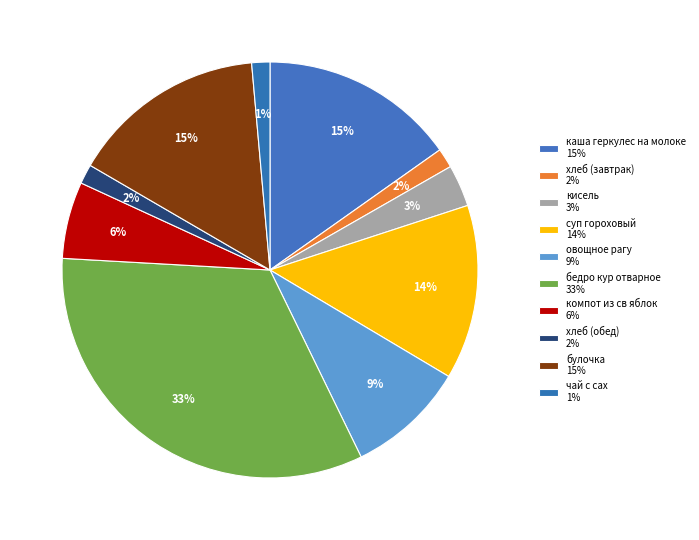

Count the number of slices in the pie.

10